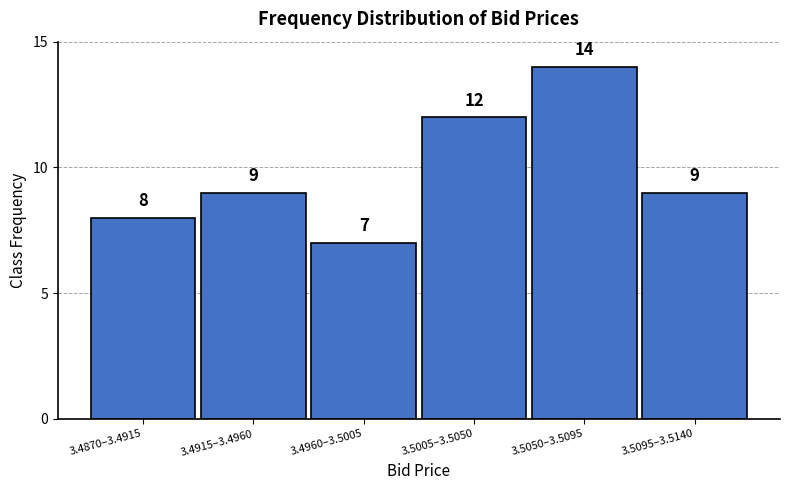

Reading left to right, list all the values displayed in this chart.

8	9	7	12	14	9